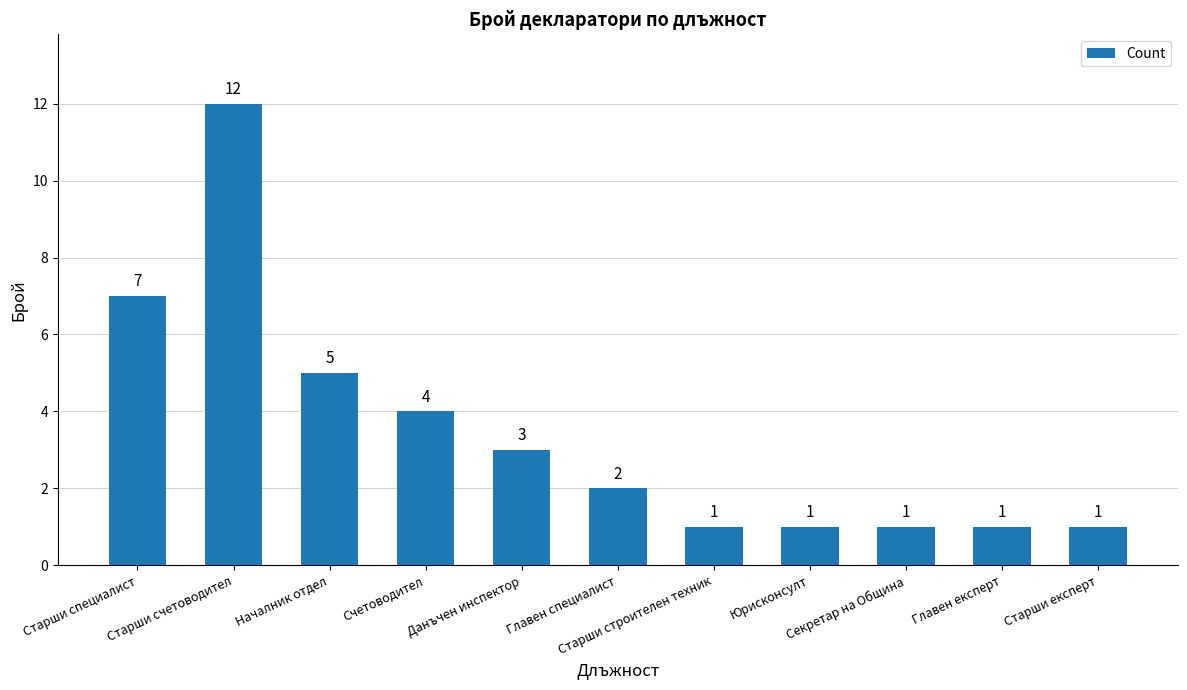

What is the difference between the maximum and minimum values?

11